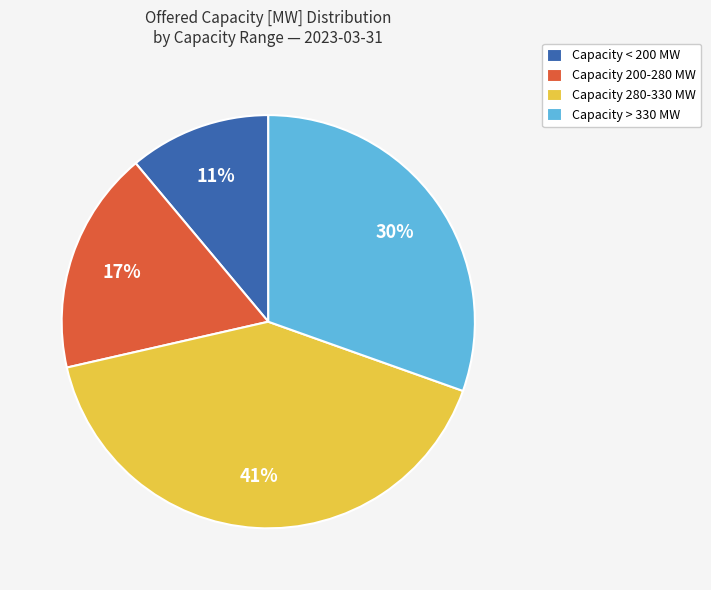

True or false: Capacity < 200 MW accounts for 1% of the total.

False